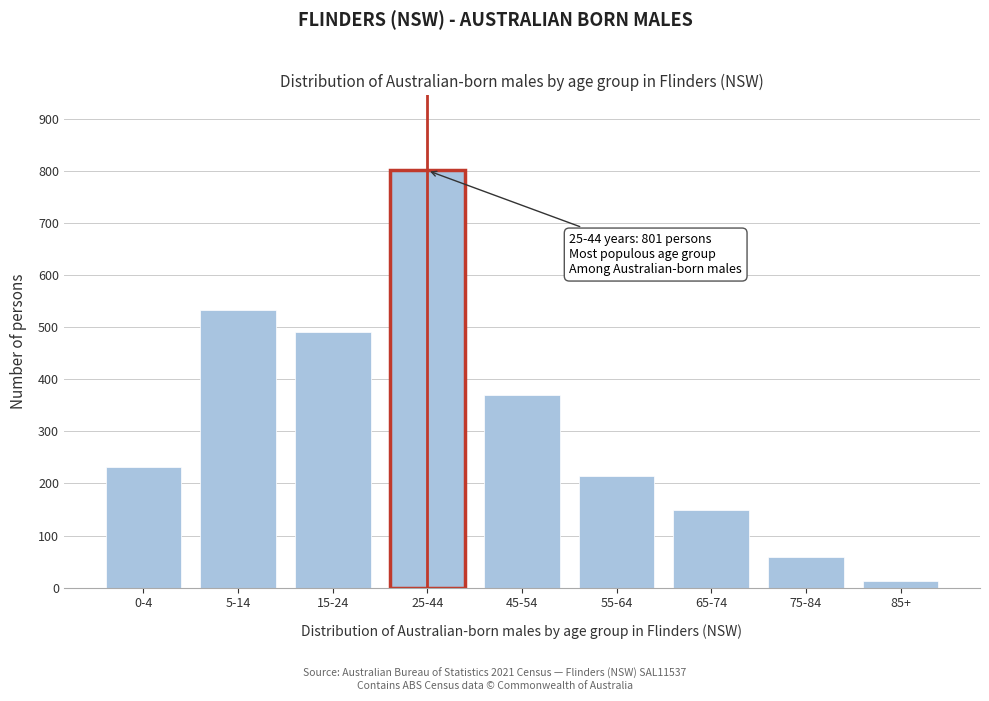

Reading left to right, what are all the values shown in this chart?

231	533	490	801	369	214	149	58	13